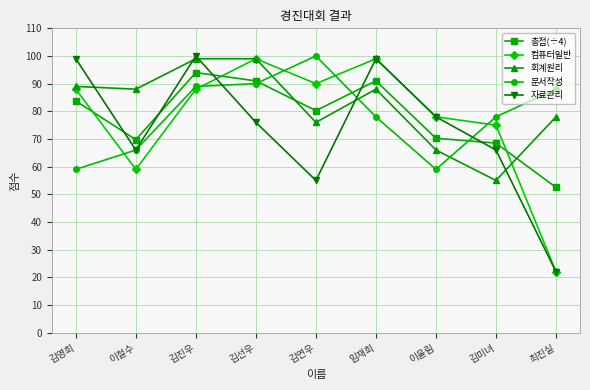

Read the 문서작성 value at 김영희.

59.0